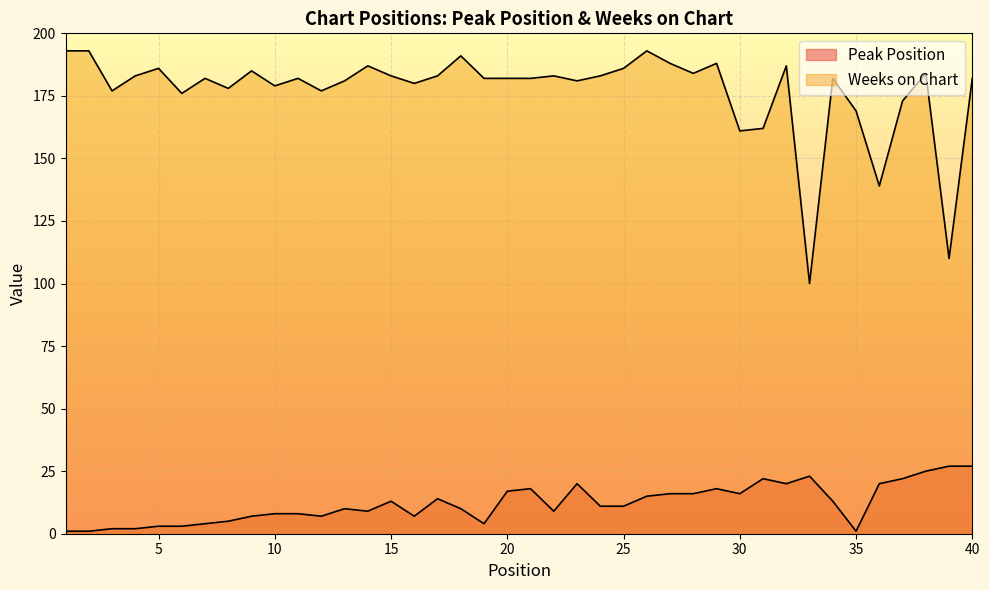

Does the chart display data point markers on the line(s)?

No